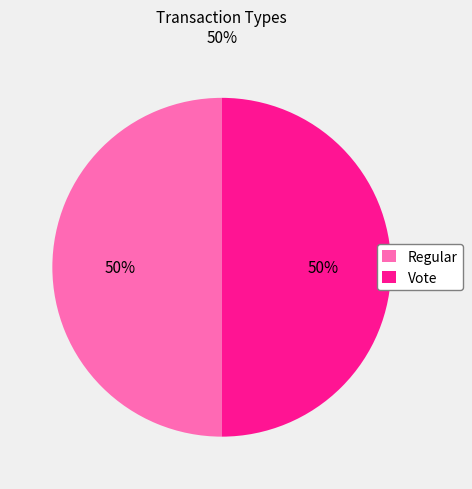

The Vote slice represents 50% of the pie. True or false?

True